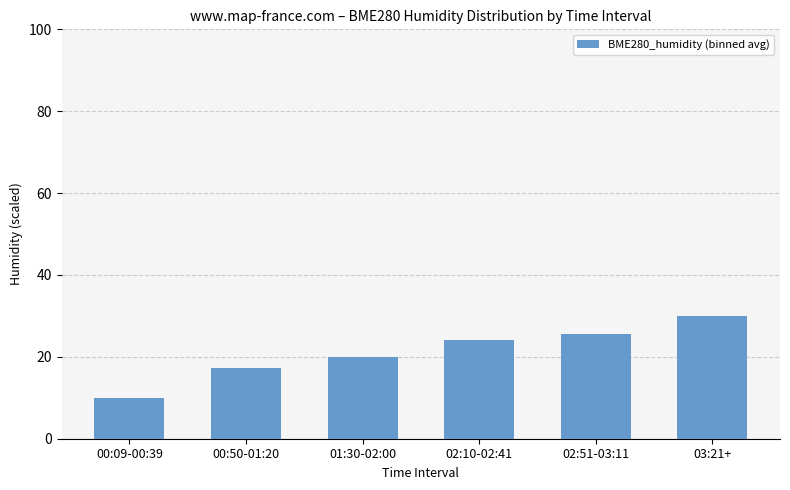

The value at 02:51-03:11 is 25.7. True or false?

True